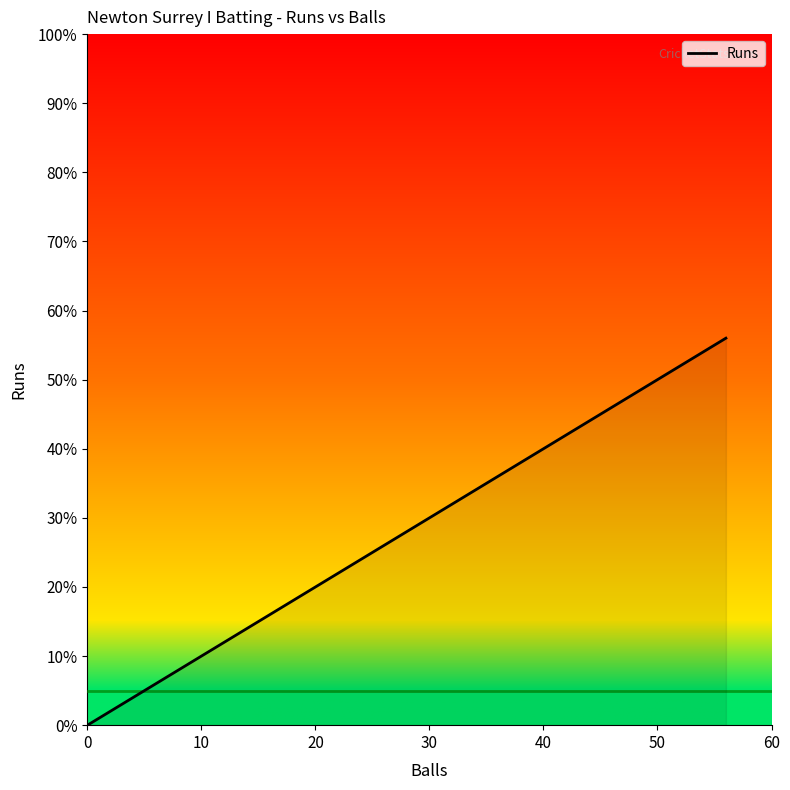

Does the chart display data point markers on the line(s)?

No